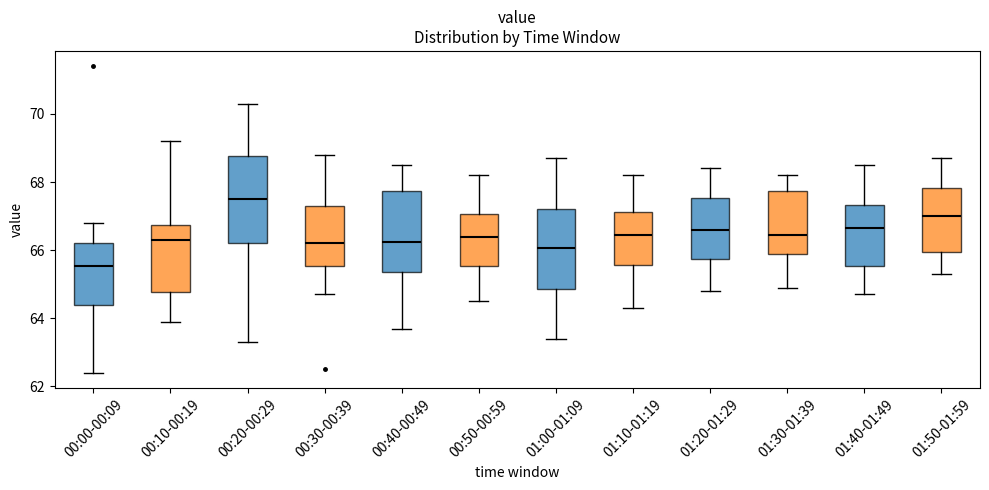

Reading left to right, read every box against the y-axis: the position of its median line, the range the box covers, and the ends of its whiskers. The values are not printed on the chart, so give them approximately, as read against the axis.

00:00-00:09: median 65.6, box 64.4 to 66.2, whiskers 62.4 to 66.8
00:10-00:19: median 66.4, box 64.8 to 66.8, whiskers 64.0 to 69.2
00:20-00:29: median 67.6, box 66.2 to 68.8, whiskers 63.4 to 70.4
00:30-00:39: median 66.2, box 65.6 to 67.4, whiskers 64.8 to 68.8
00:40-00:49: median 66.2, box 65.4 to 67.8, whiskers 63.8 to 68.6
00:50-00:59: median 66.4, box 65.6 to 67.0, whiskers 64.6 to 68.2
01:00-01:09: median 66.0, box 64.8 to 67.2, whiskers 63.4 to 68.8
01:10-01:19: median 66.4, box 65.6 to 67.2, whiskers 64.4 to 68.2
01:20-01:29: median 66.6, box 65.8 to 67.6, whiskers 64.8 to 68.4
01:30-01:39: median 66.4, box 66.0 to 67.8, whiskers 65.0 to 68.2
01:40-01:49: median 66.6, box 65.6 to 67.4, whiskers 64.8 to 68.6
01:50-01:59: median 67.0, box 66.0 to 67.8, whiskers 65.4 to 68.8